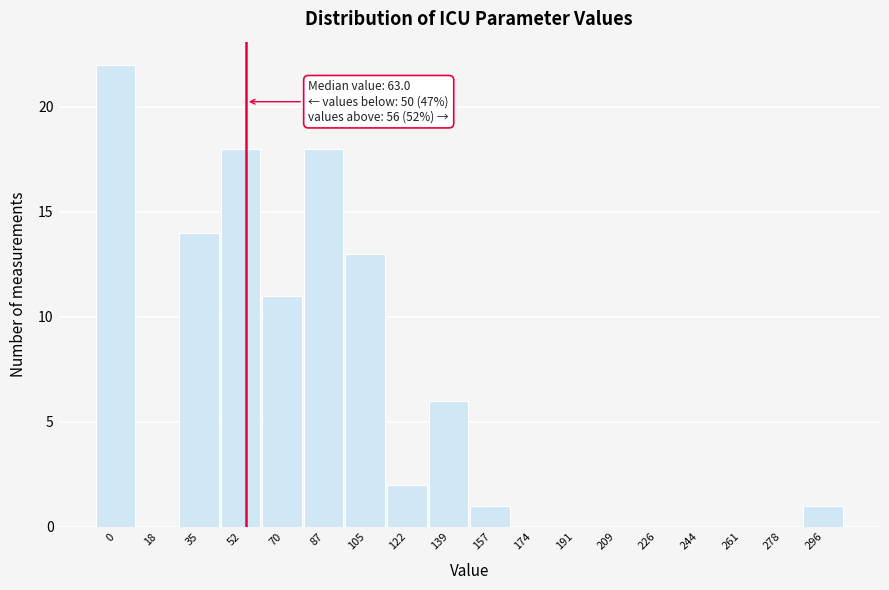

Reading right to left, what are all the values shown in this chart?

296=1	278=0	261=0	244=0	226=0	209=0	191=0	174=0	157=1	139=6	122=2	105=13	87=18	70=11	52=18	35=14	18=0	0=22